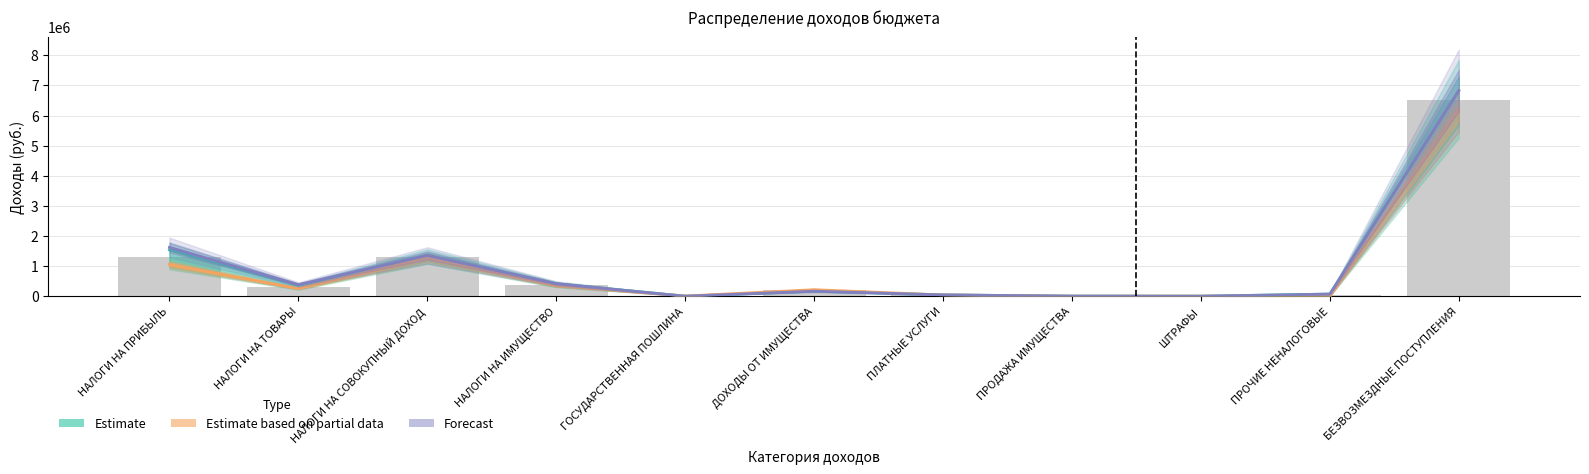

Rank the series at ШТРАФЫ from lowest to highest value.

Estimate, Forecast, Estimate based on partial data